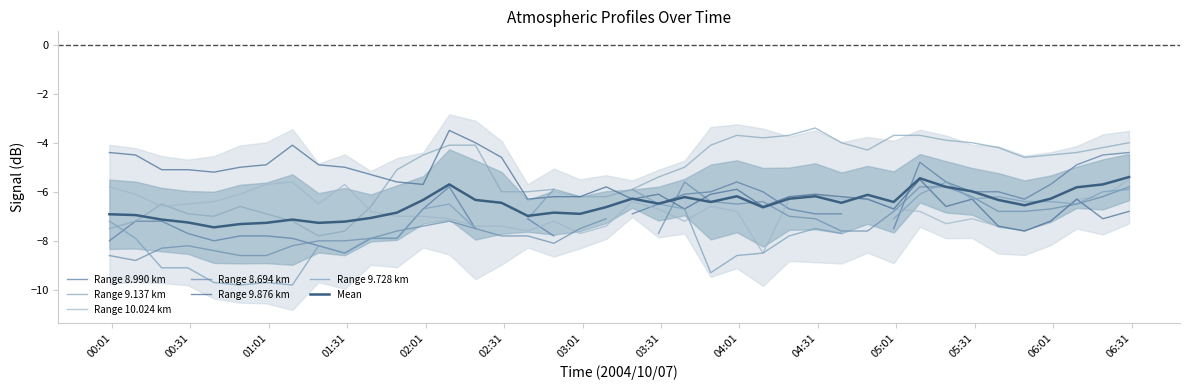

After their last crossing, which series has the higher values: 9.137 or 10.024?

9.137